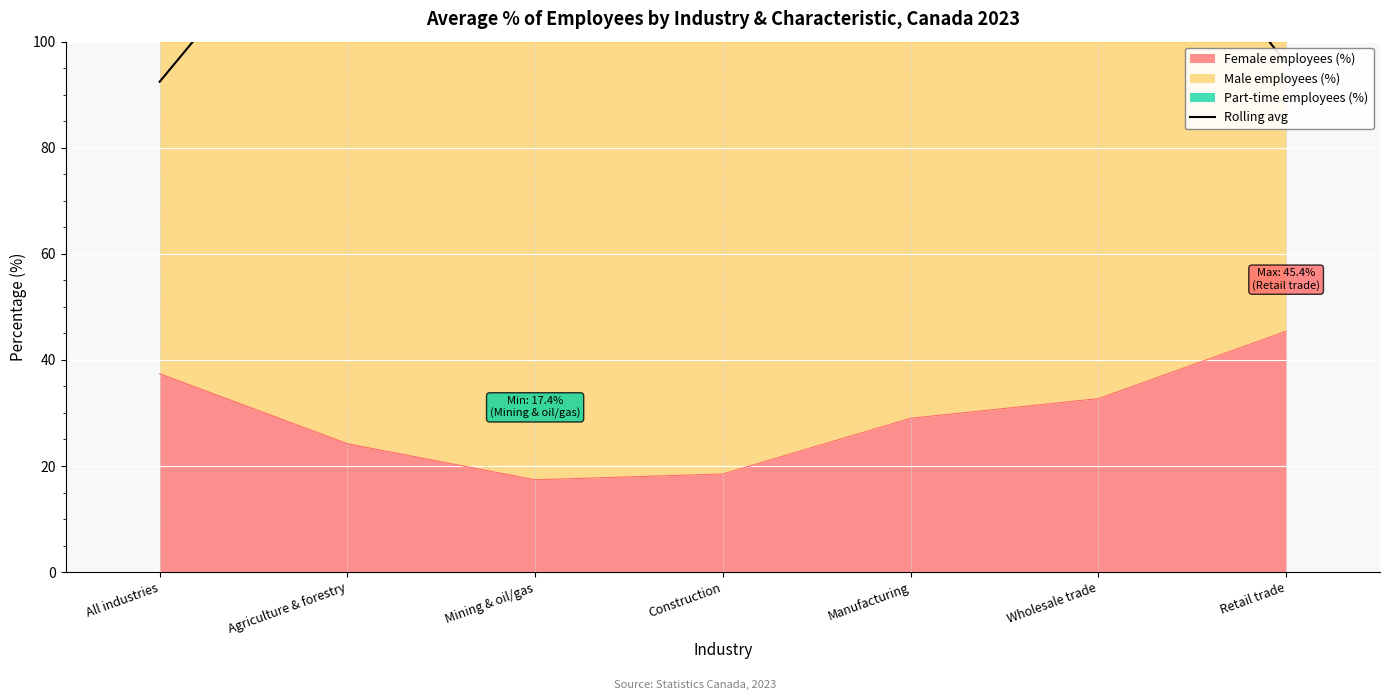

True or false: Female employees (%) has a value of 51.9 at All industries.

False